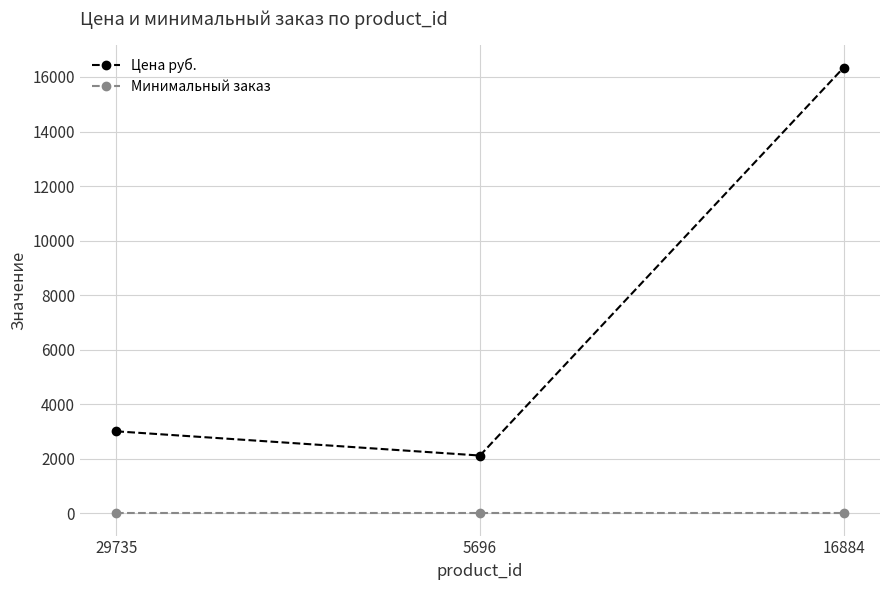

Between 29735 and 5696, which series saw the biggest shift?

Цена руб.